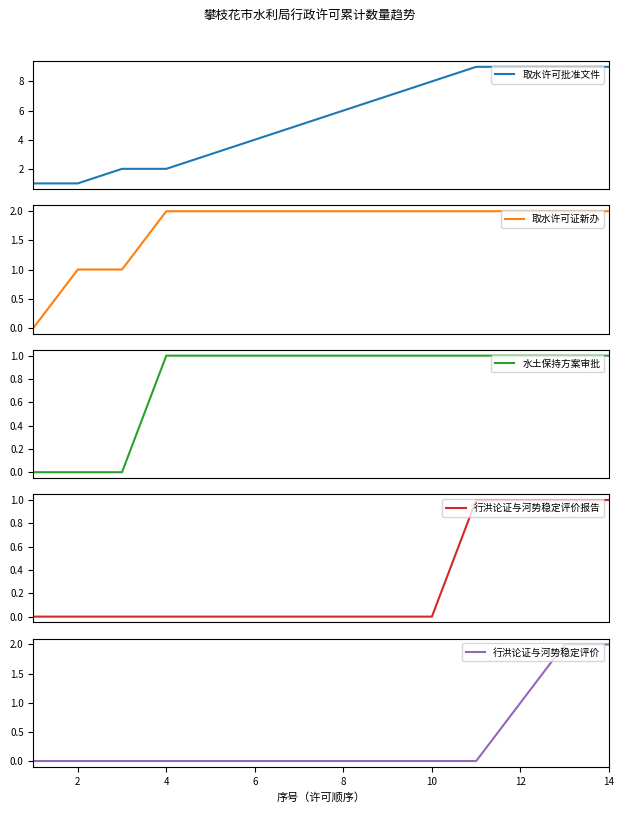

Where is 取水许可证新办 nearest to the value 1?

2